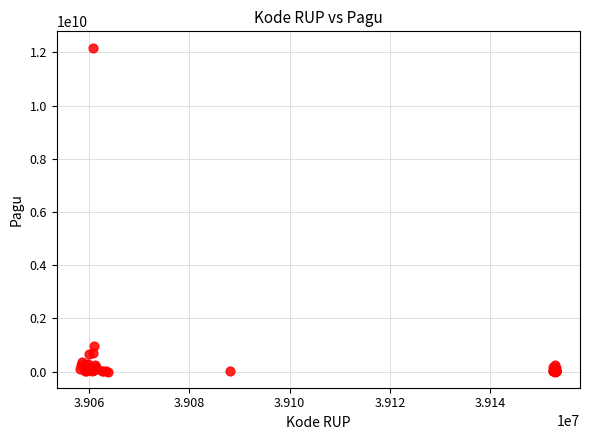

What Y value in the scatter plot is closest to 6092566000?

971640000